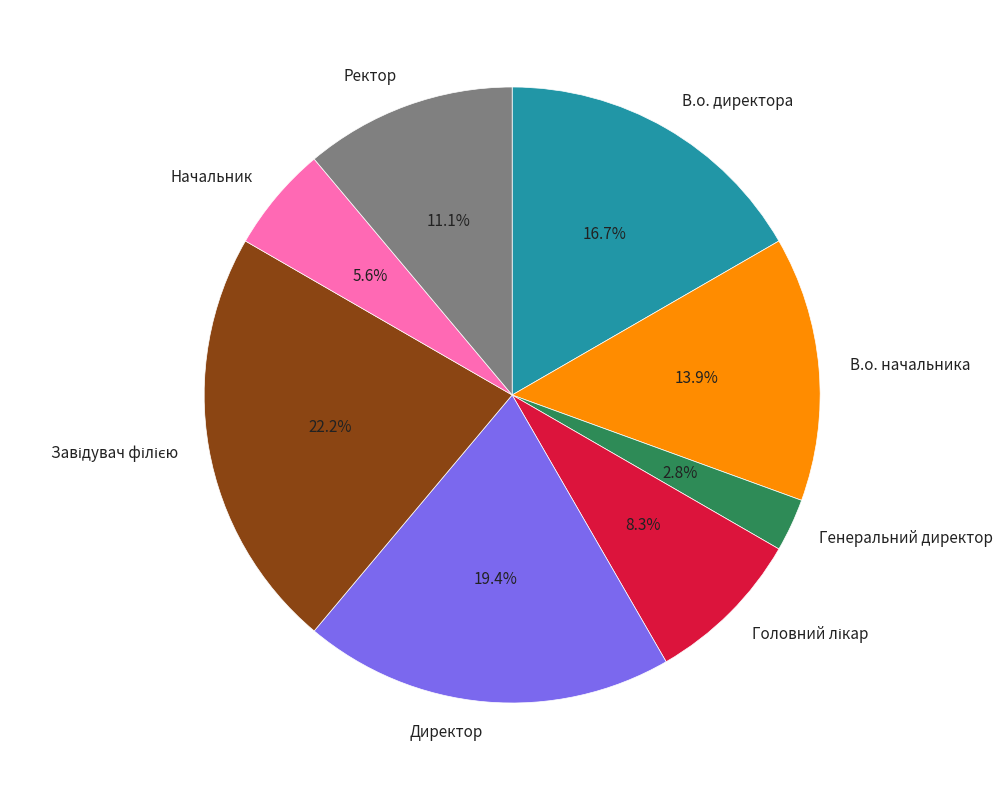

Is it true that Ректор is 11% of the pie?

True